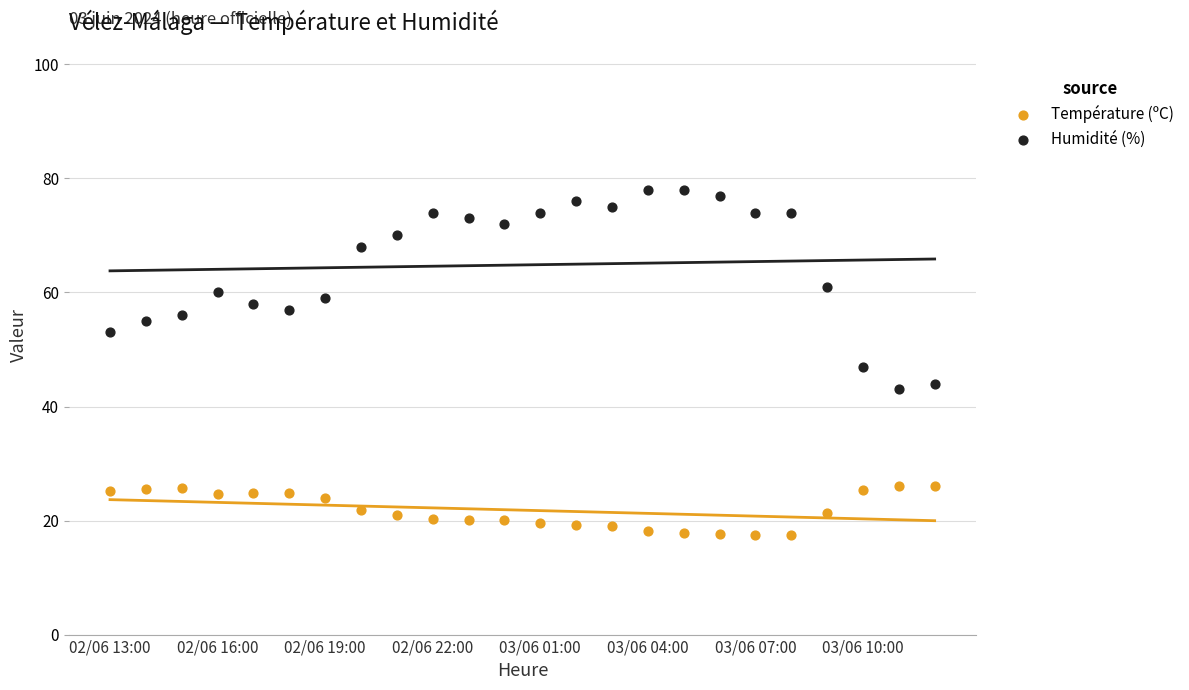

Which series reaches the maximum Y coordinate?

Humidité (%)